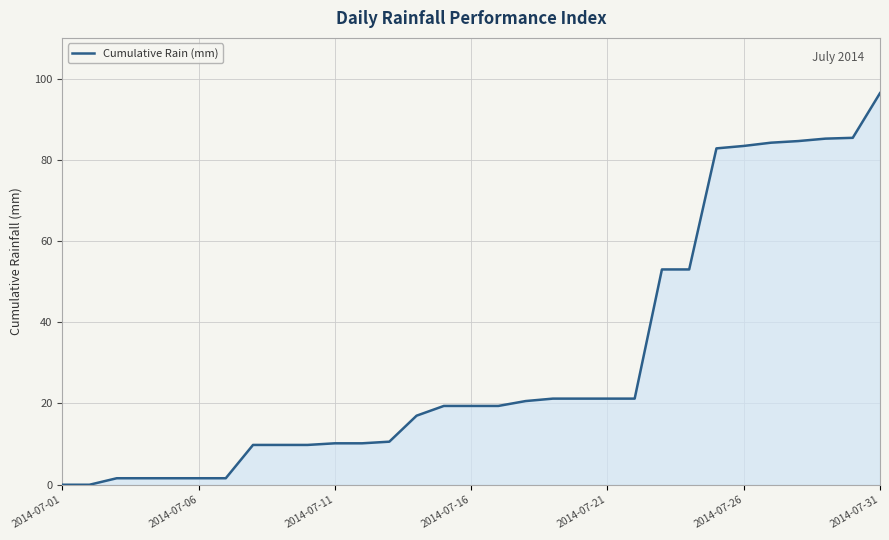

What is the maximum value shown in the chart?

96.4